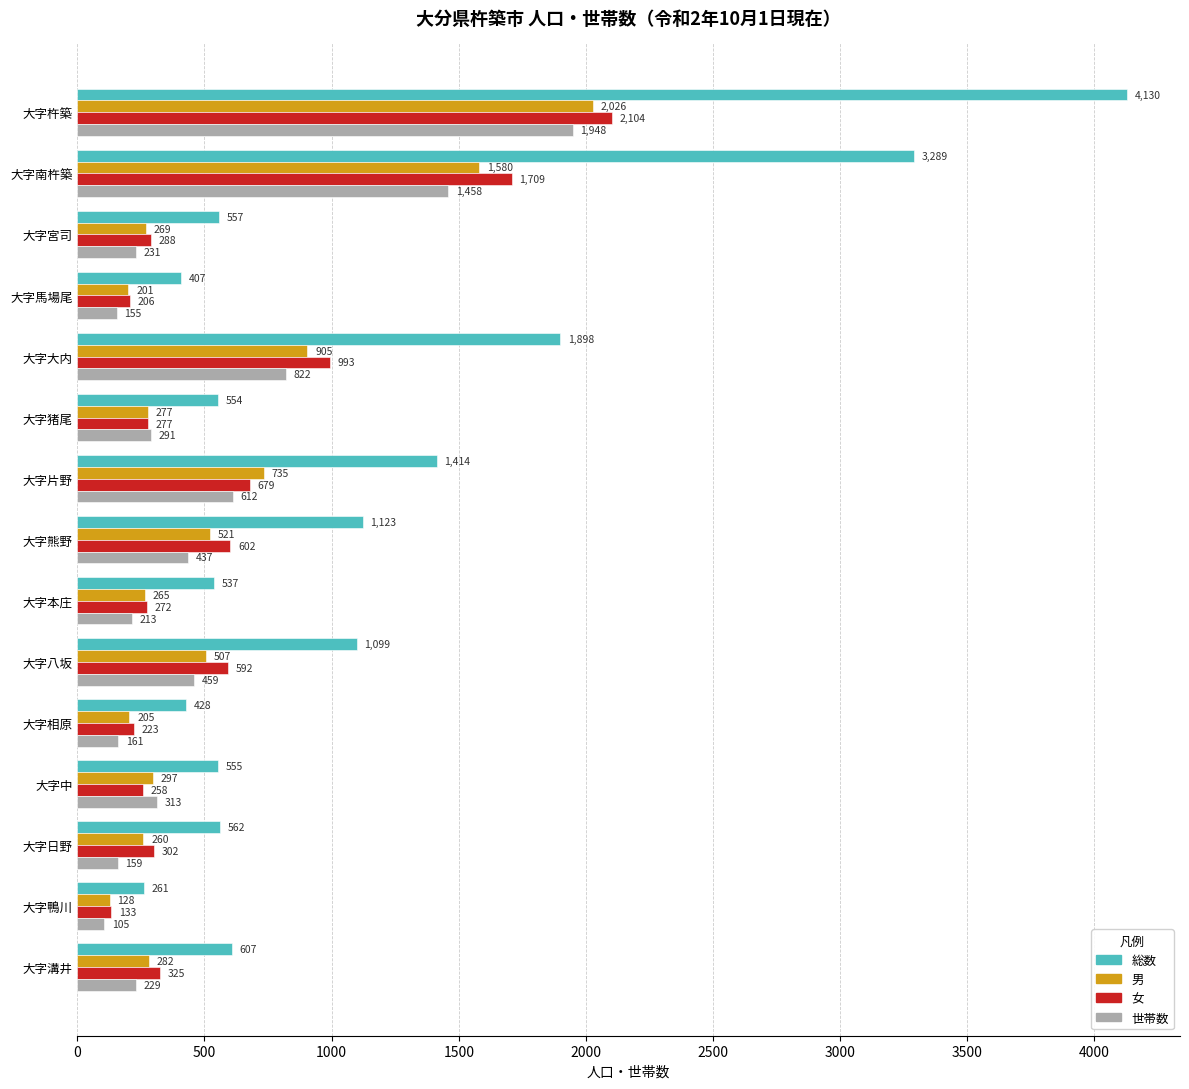

The 女 series shows 133 at 大字鴨川. True or false?

True